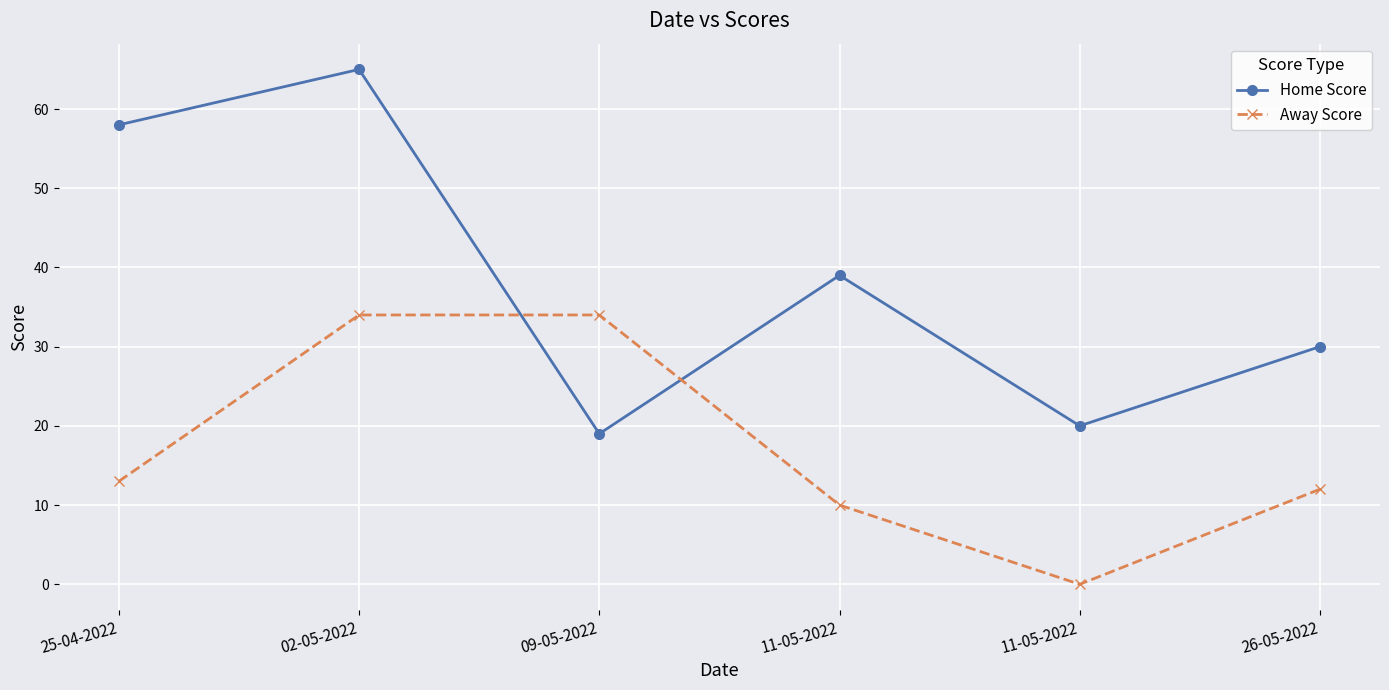

True or false: Home Score has a value of 4 at 09-05-2022.

False